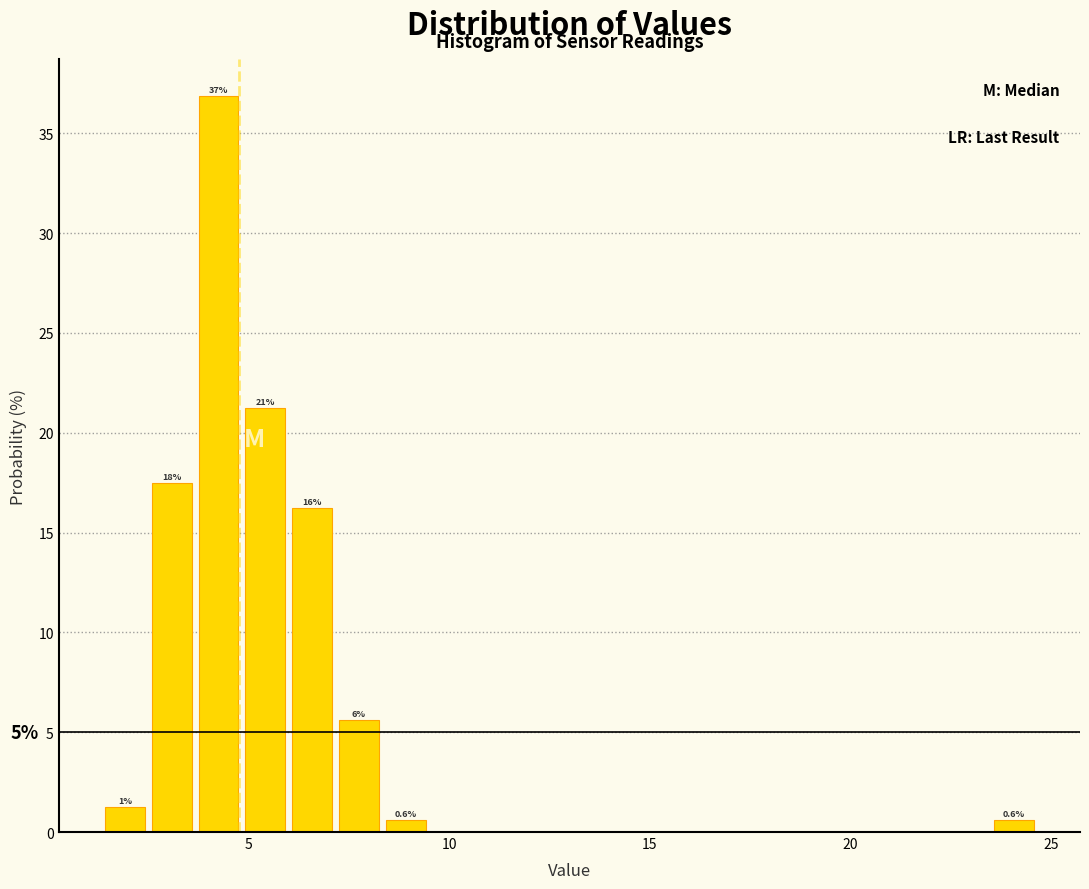

Around what value on the x-axis is the tallest bar? Give the approximate position of its centre, as read against the axis.

4.5